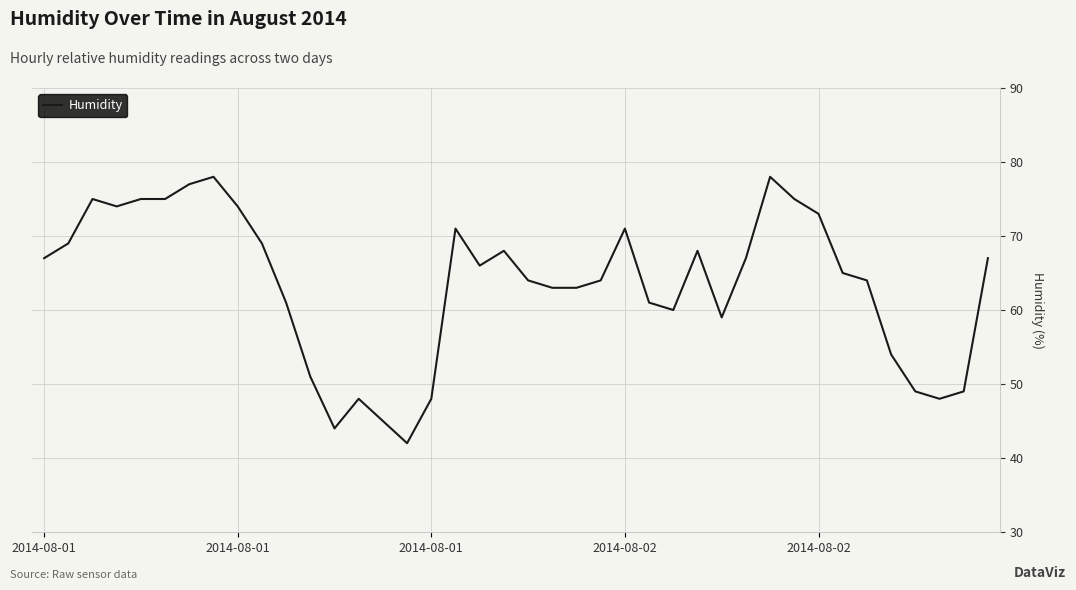

What is the smallest value displayed?

42